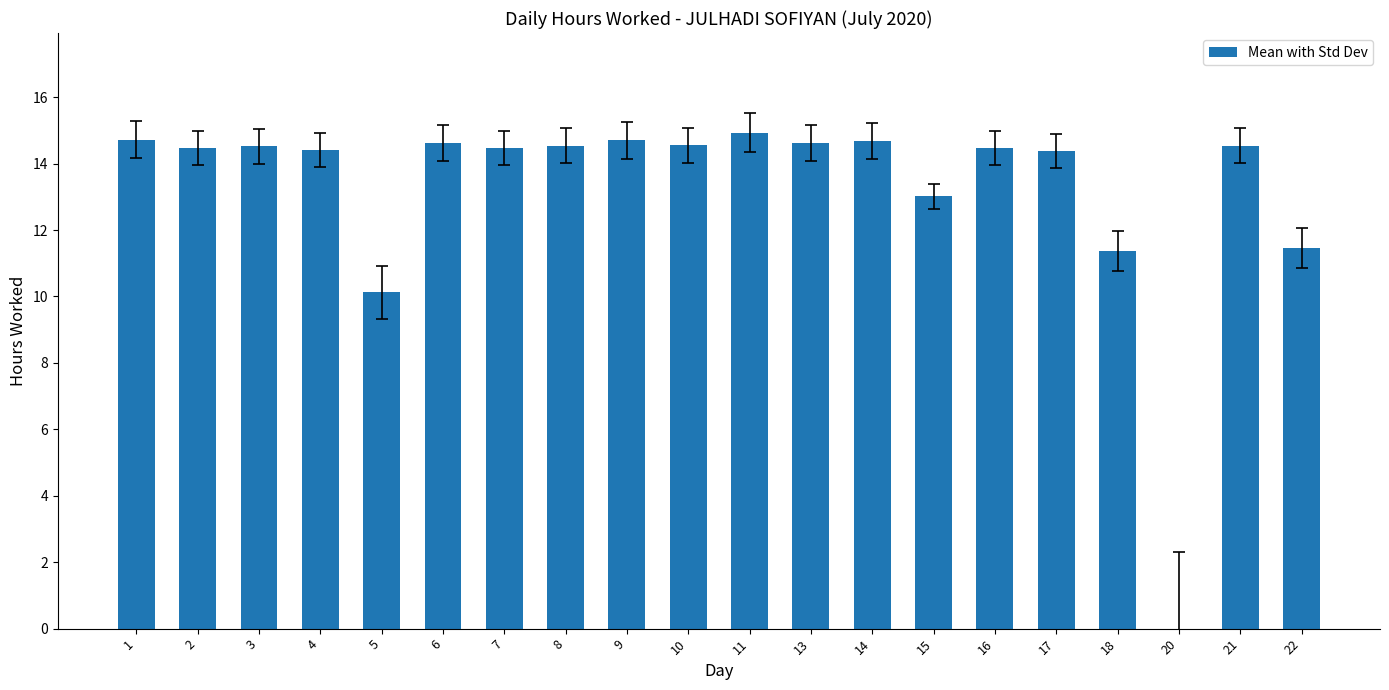

What is the sum of the values at 9 and 15?

27.7